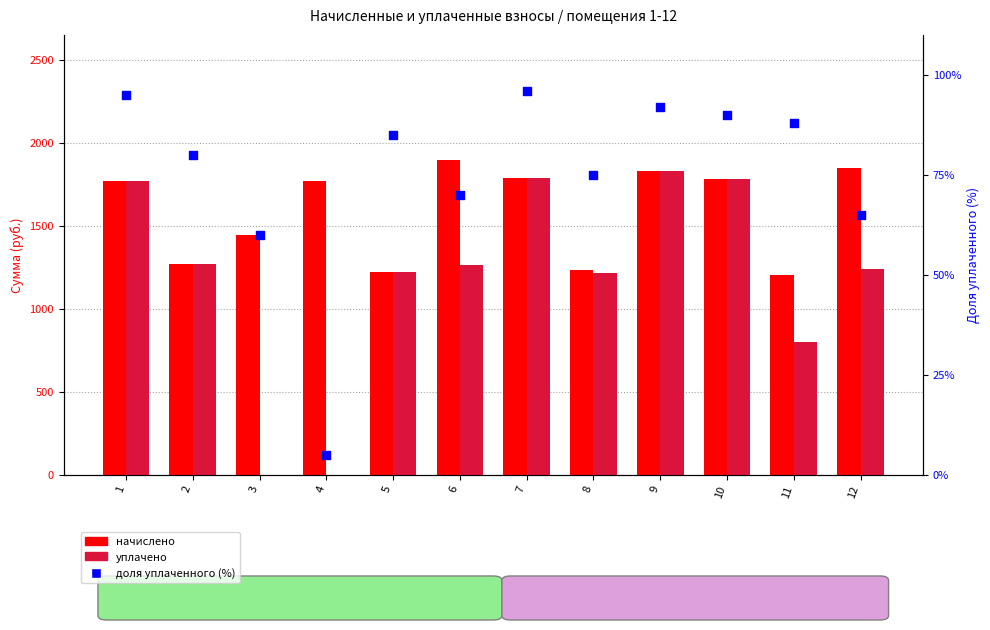

At how many categories does at least one series exceed 814?

12